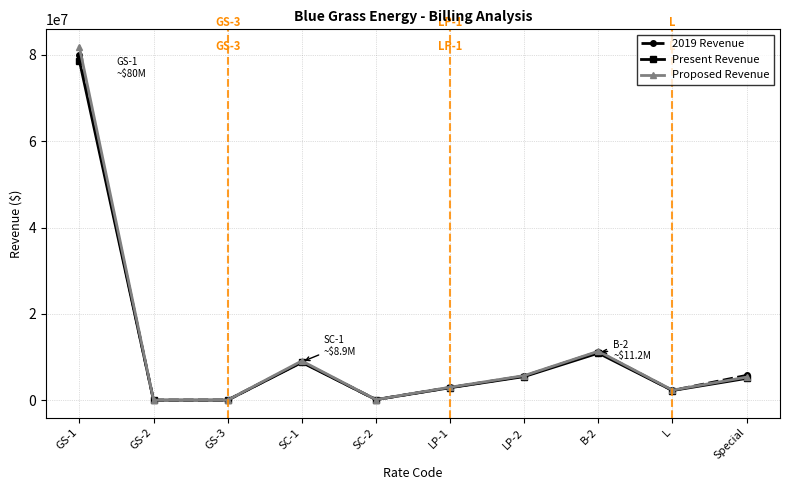

What is the label of the 5th point from the left?

SC-2